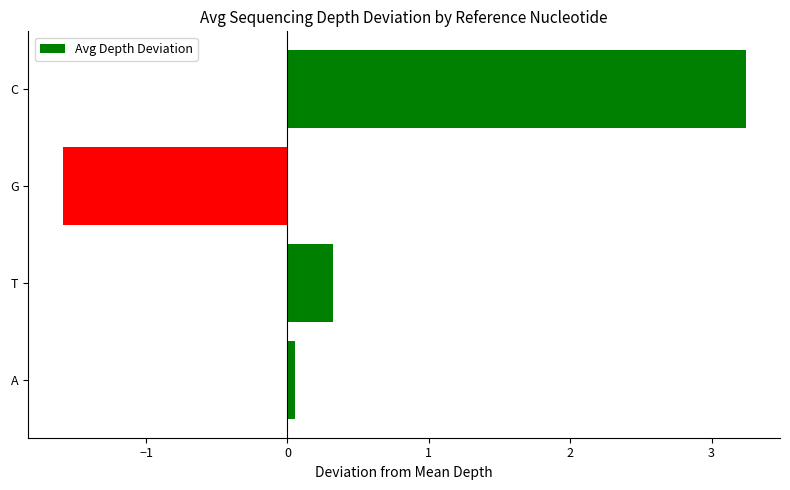

What is the smallest value displayed?

-1.6